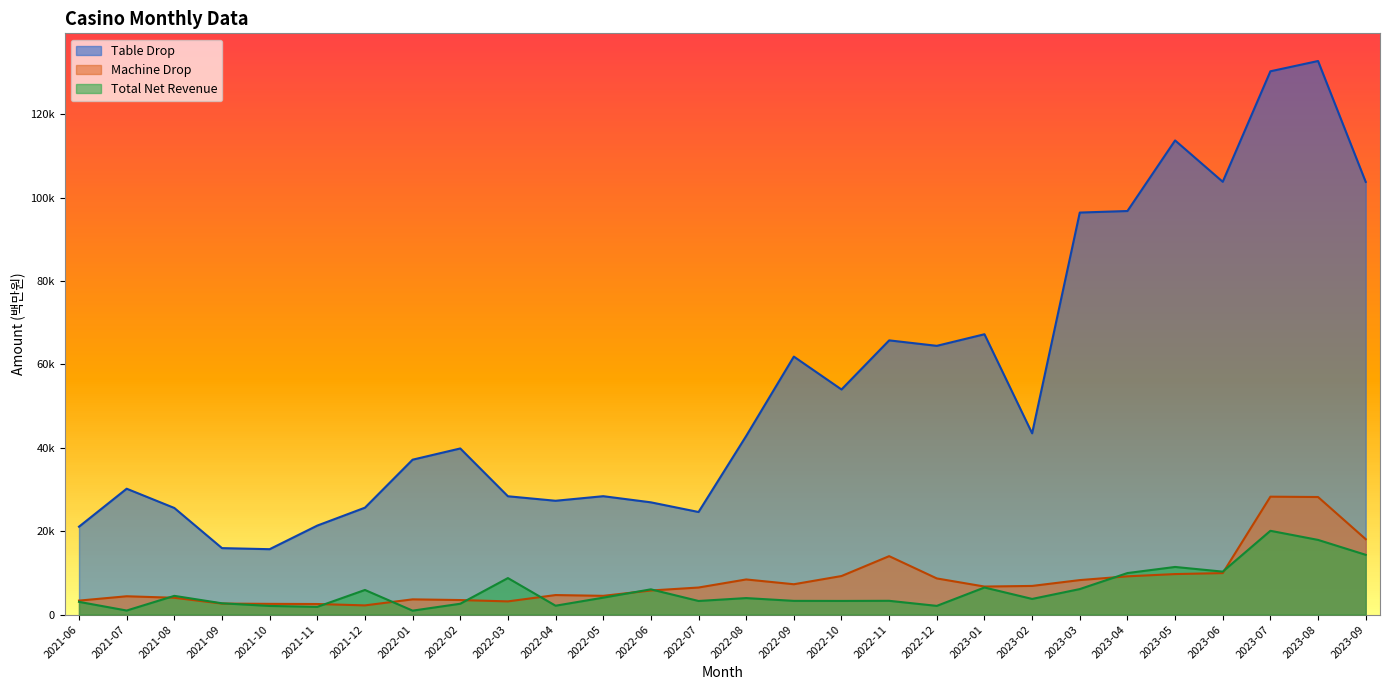

How many lines are shown in the chart?

3